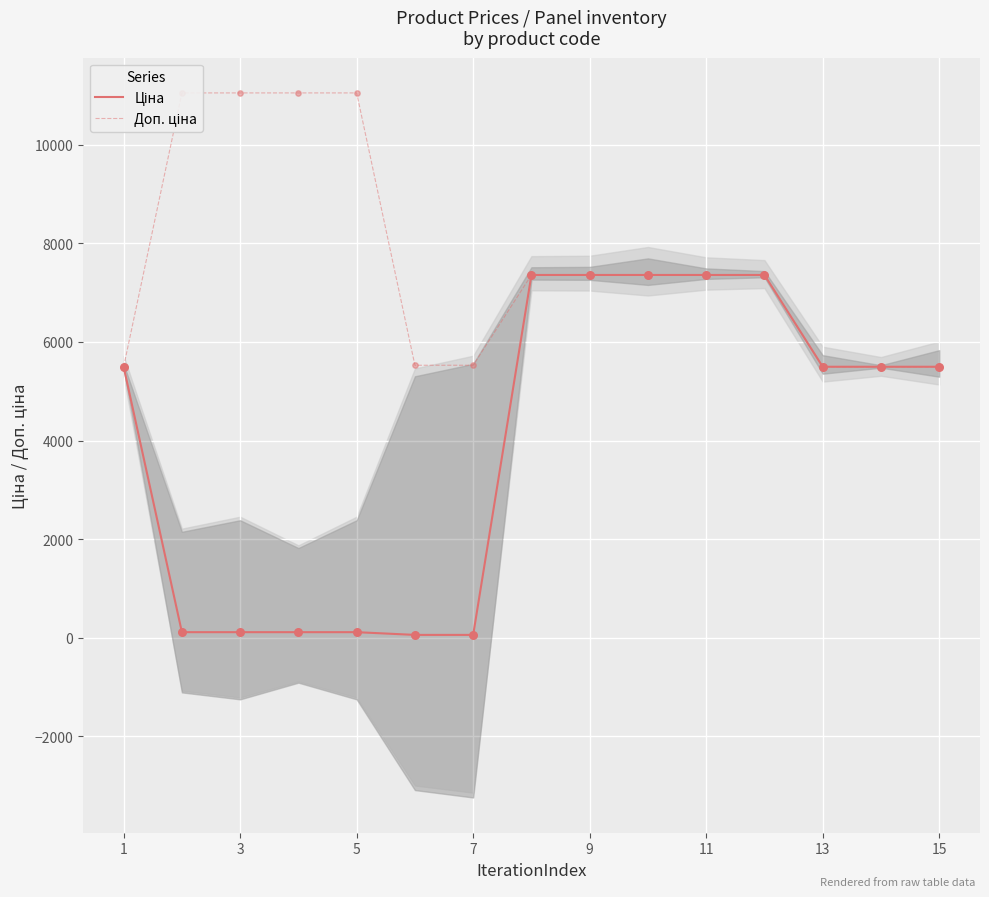

What are all the series names shown in the legend?

Ціна, Доп. ціна